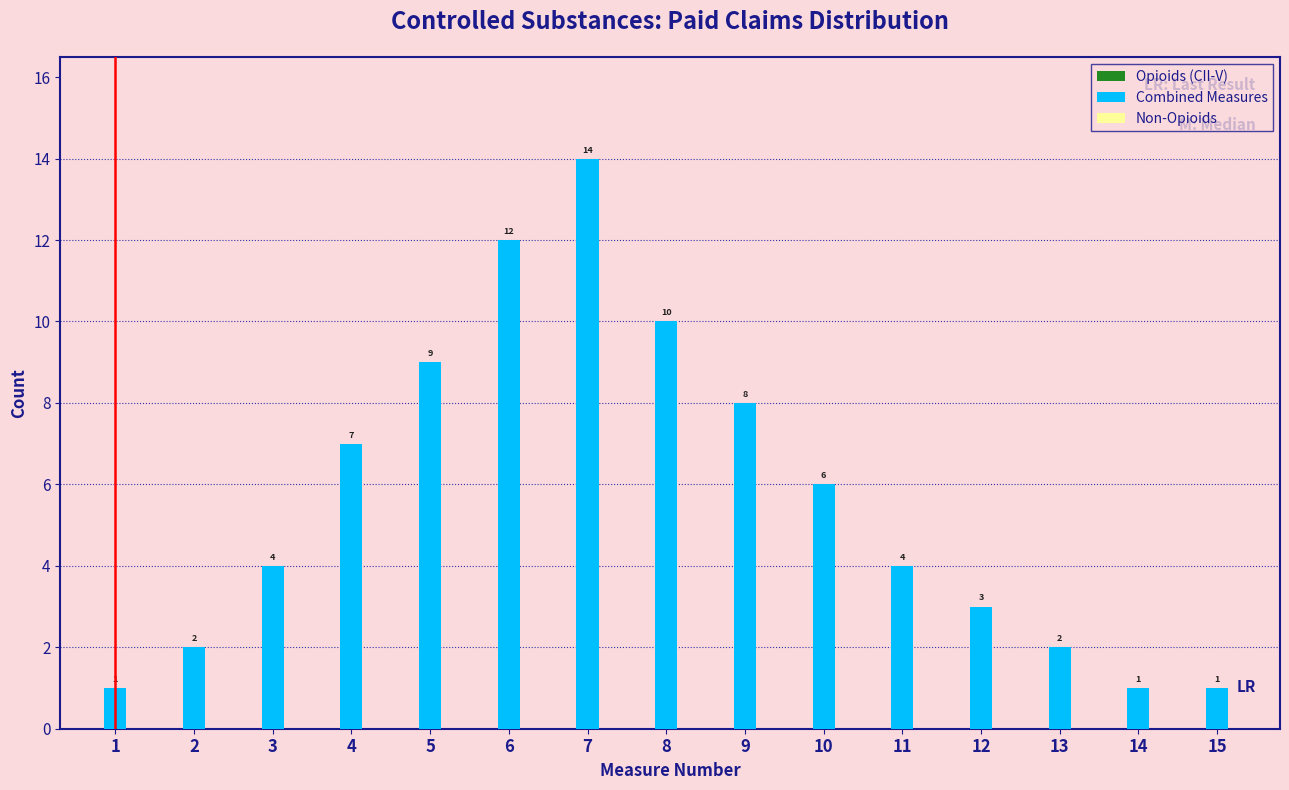

Reading left to right, transcribe all the data shown in this chart.

1=1	2=2	3=4	4=7	5=9	6=12	7=14	8=10	9=8	10=6	11=4	12=3	13=2	14=1	15=1